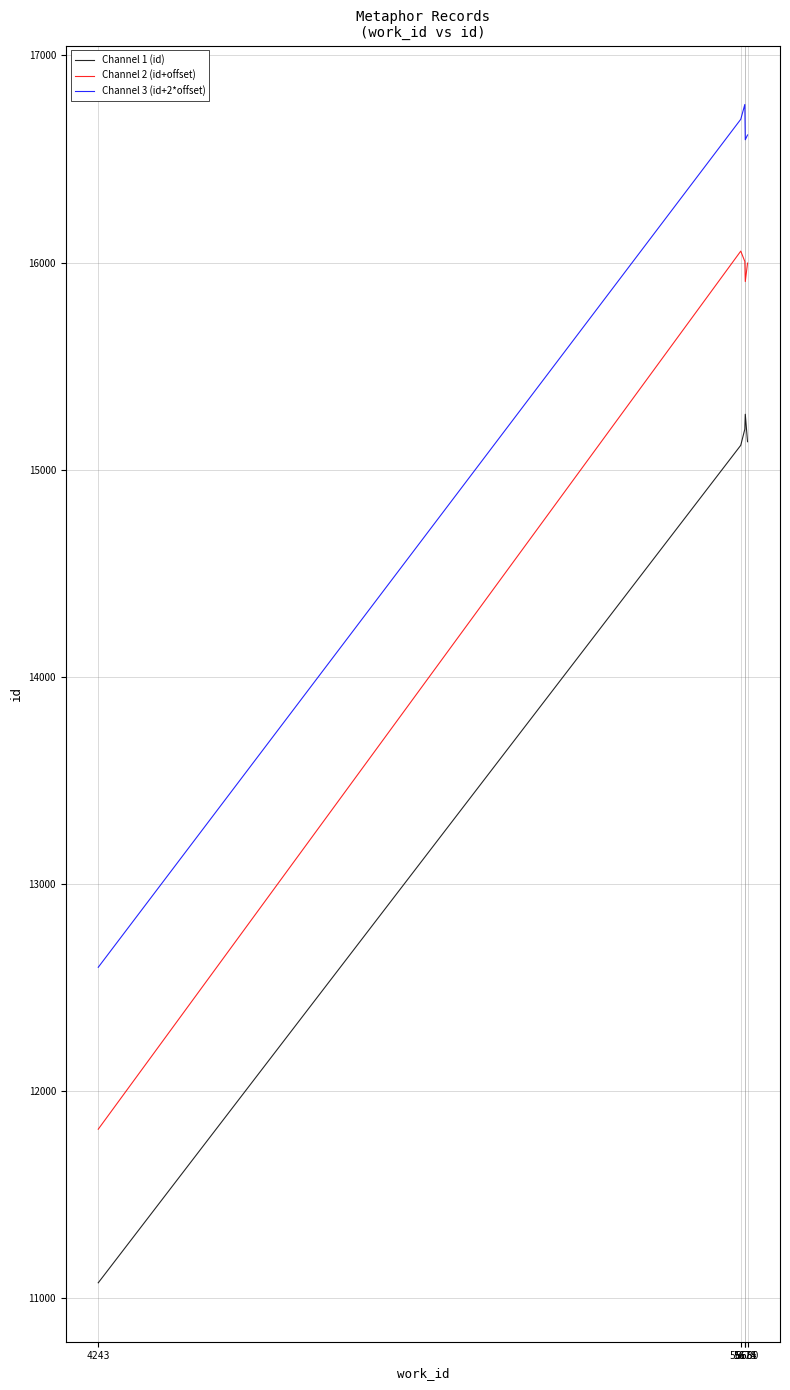

What is the difference between the maximum and second lowest values in the Channel 1 (id) series?

149.9